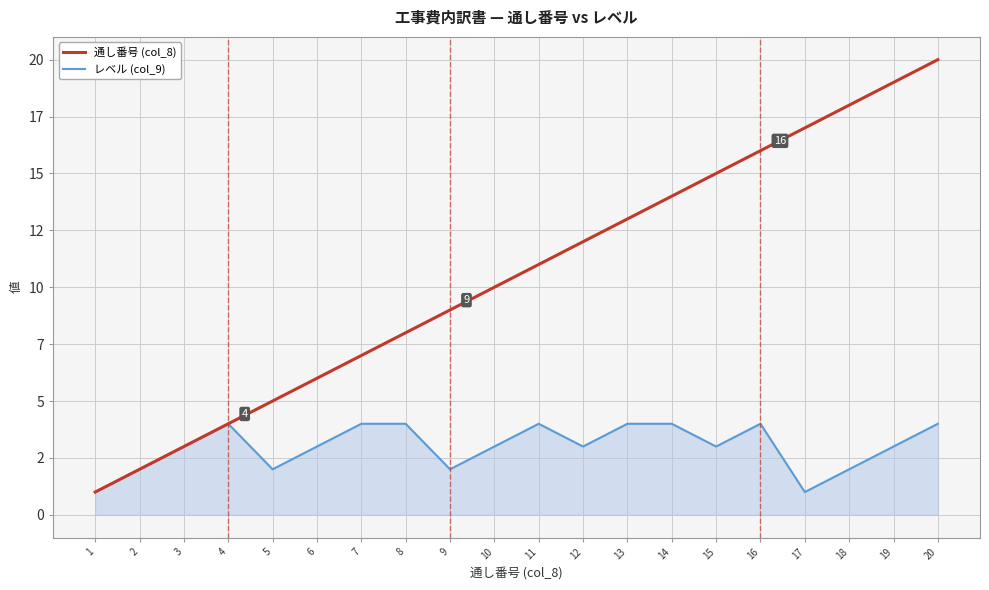

What are all the series names shown in the legend?

通し番号 (col_8), レベル (col_9)